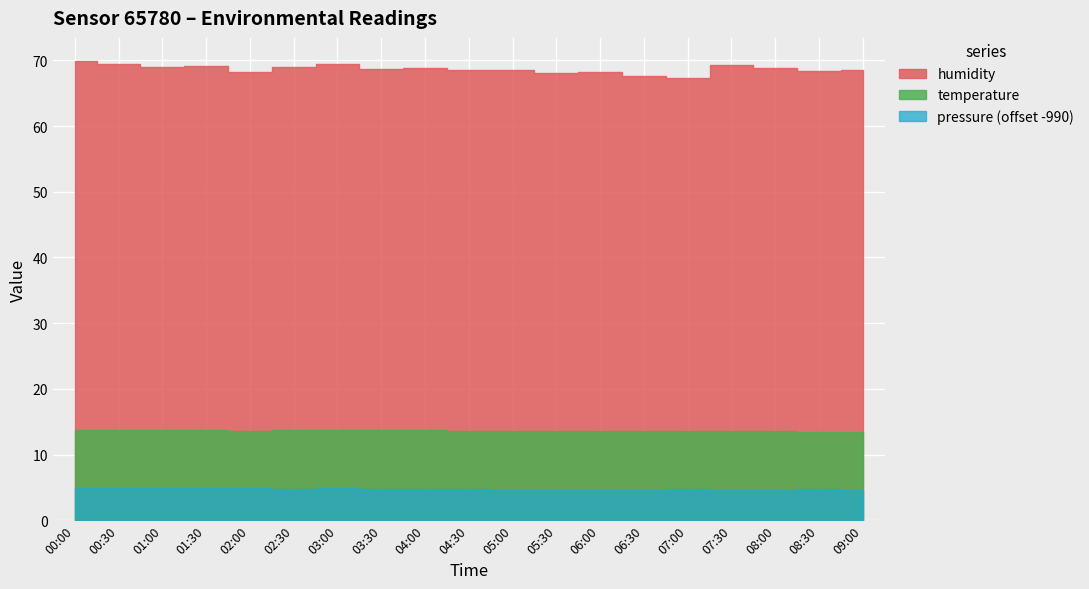

What is the difference between the maximum and minimum values in the pressure series?

0.3